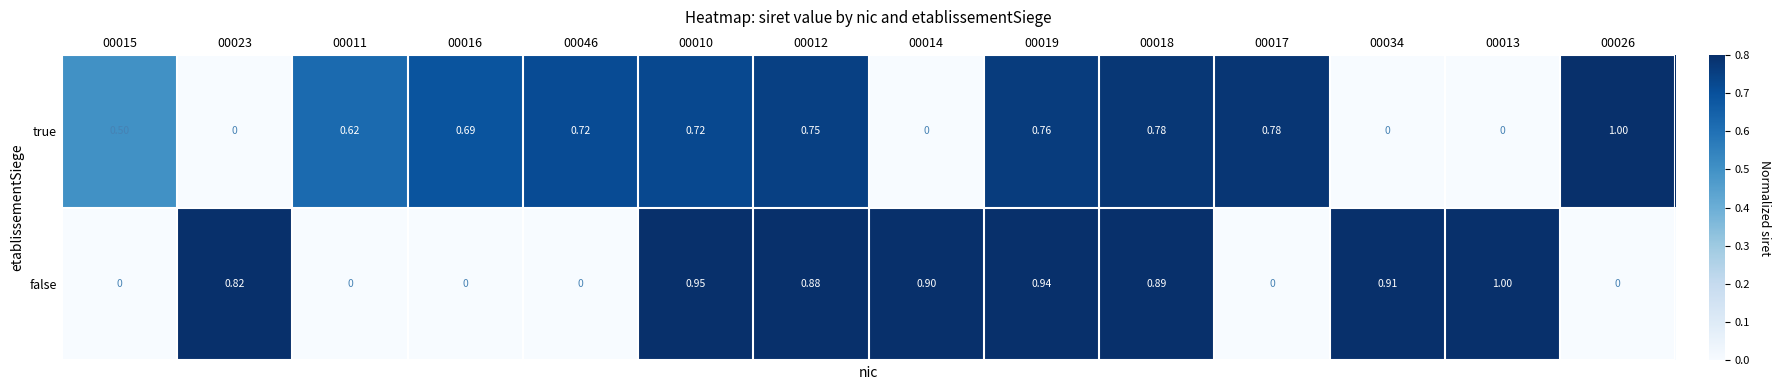

At which category is the sum across all series the highest?

00019